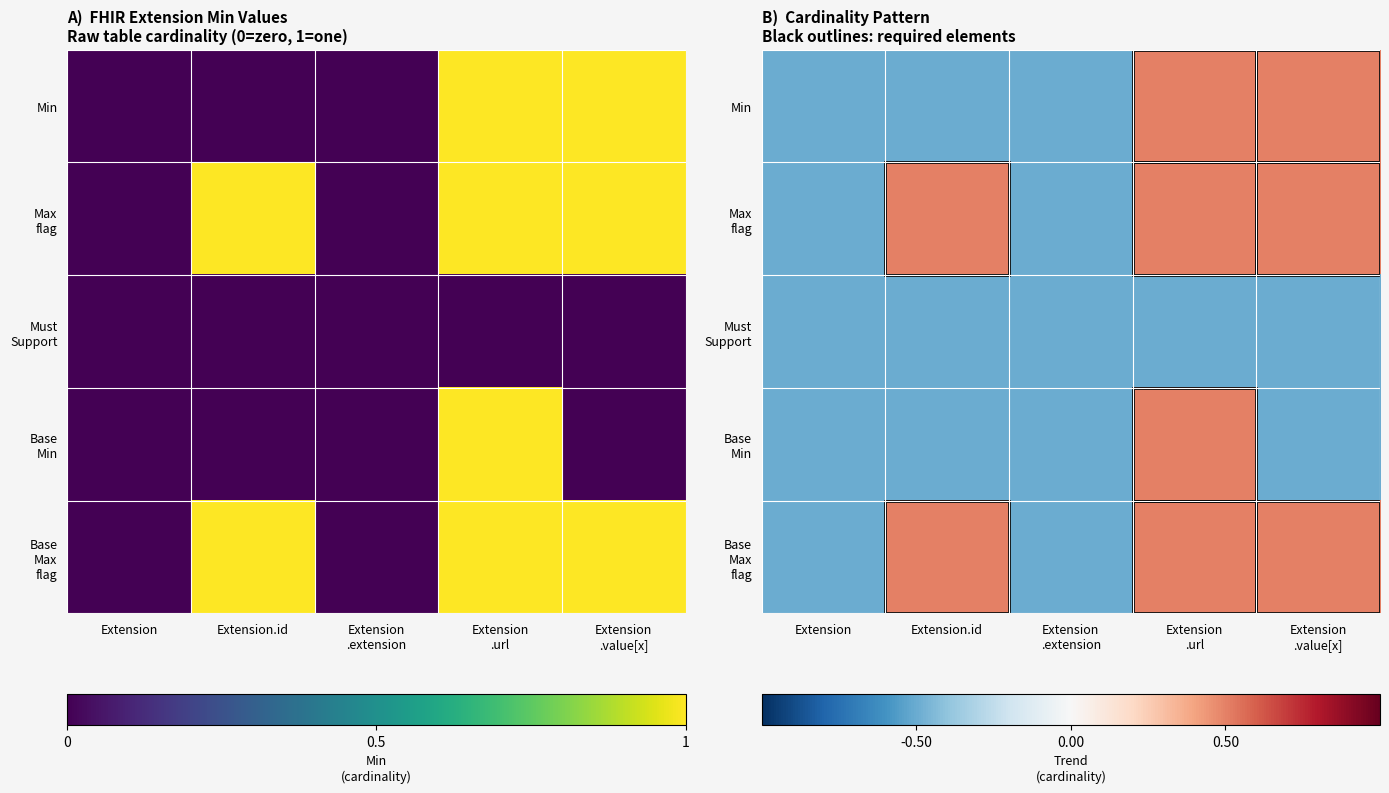

What is the maximum value for Min?

0.5